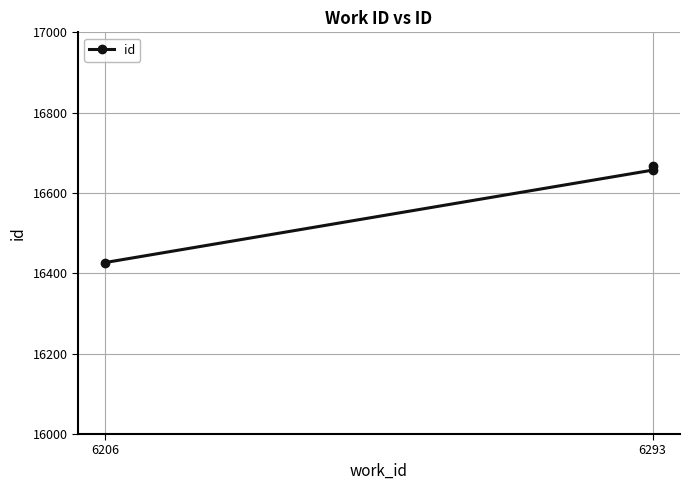

What is the difference between the values at 6293 and 6206?

230